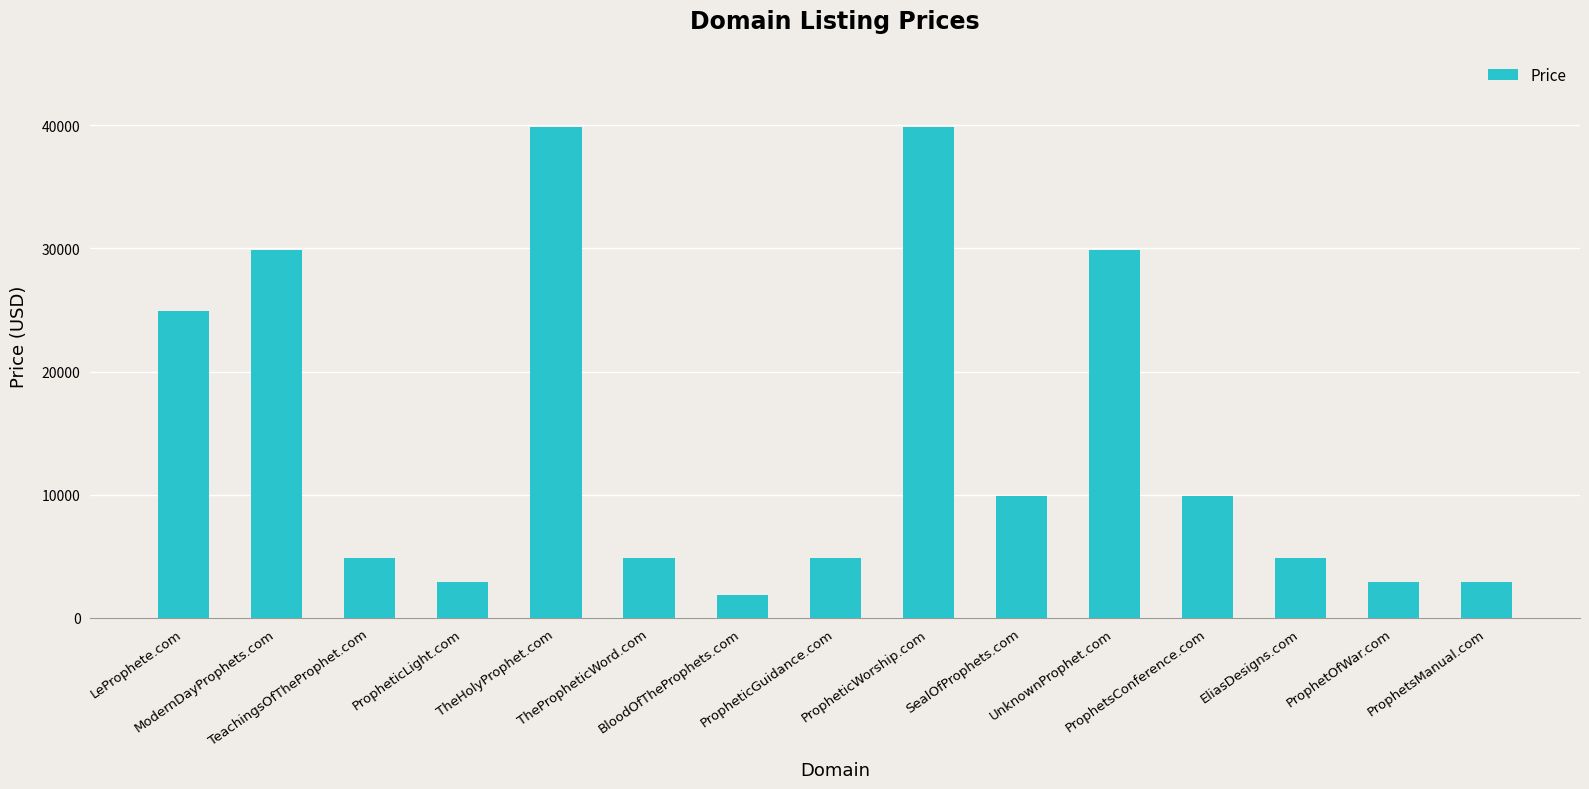

Reading left to right, what are all the values shown in this chart?

24888	29888	4888	2888	39888	4888	1888	4888	39888	9888	29888	9888	4888	2888	2888